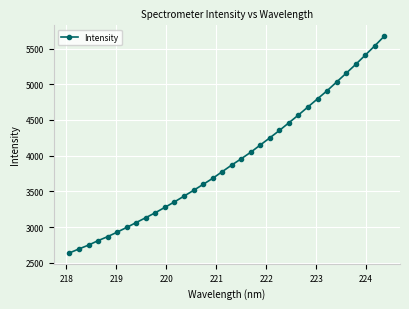

What is the smallest value displayed?

2639.2